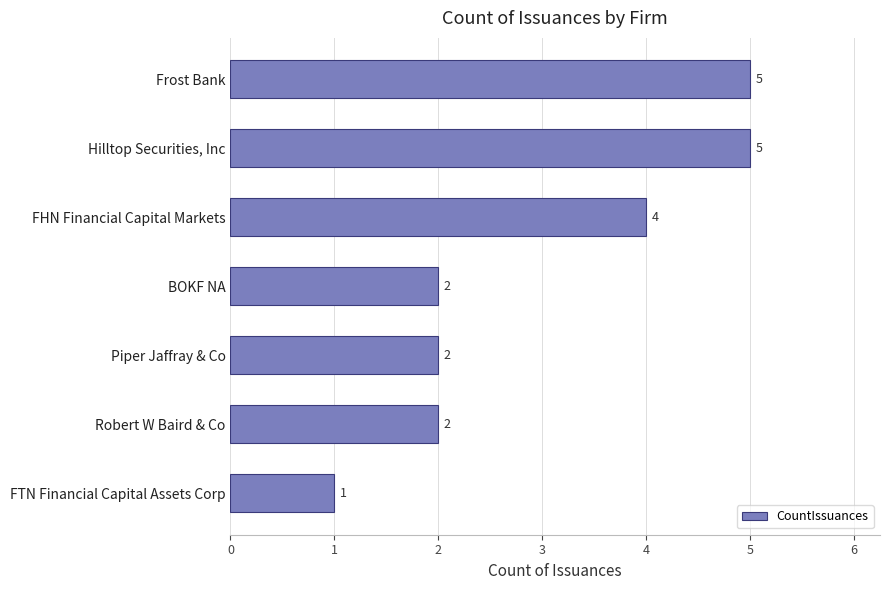

How many values are between 2 and 5?

6